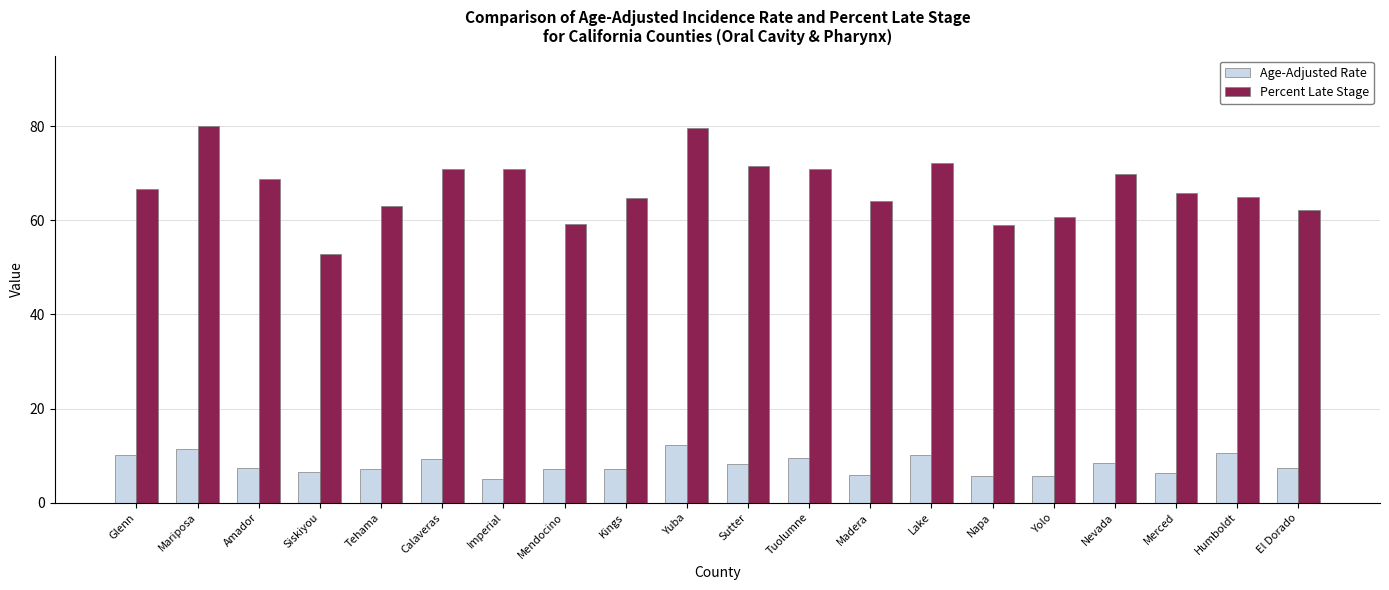

List the series in order of their peak value, lowest first.

Age-Adjusted Rate, Percent Late Stage